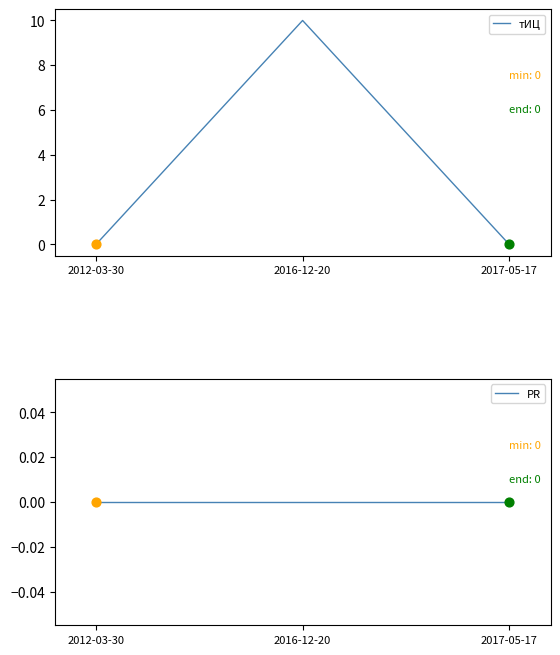

Which series contains the highest Y value?

тИЦ